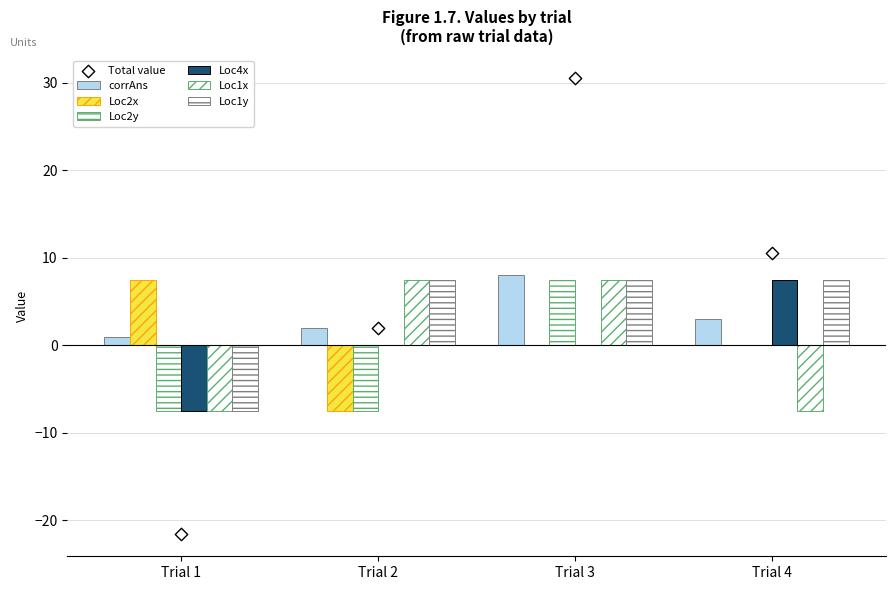

At how many categories does at least one series exceed -3?

4